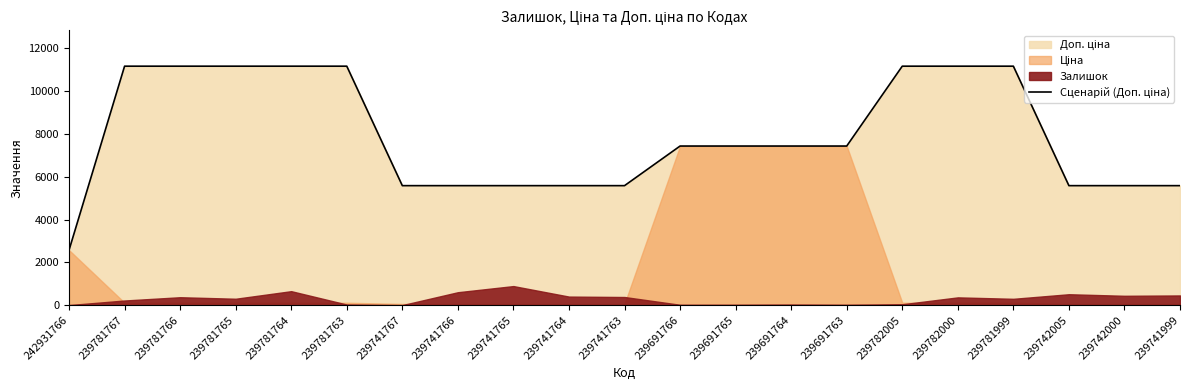

What is the sum of all values?

166348.6